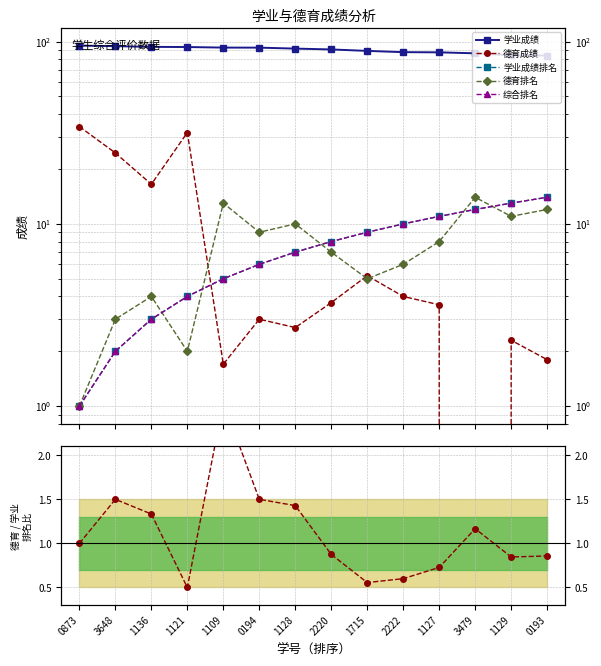

What is the difference between the maximum and second lowest values in the 德育排名 / 学业排名 series?

2.0